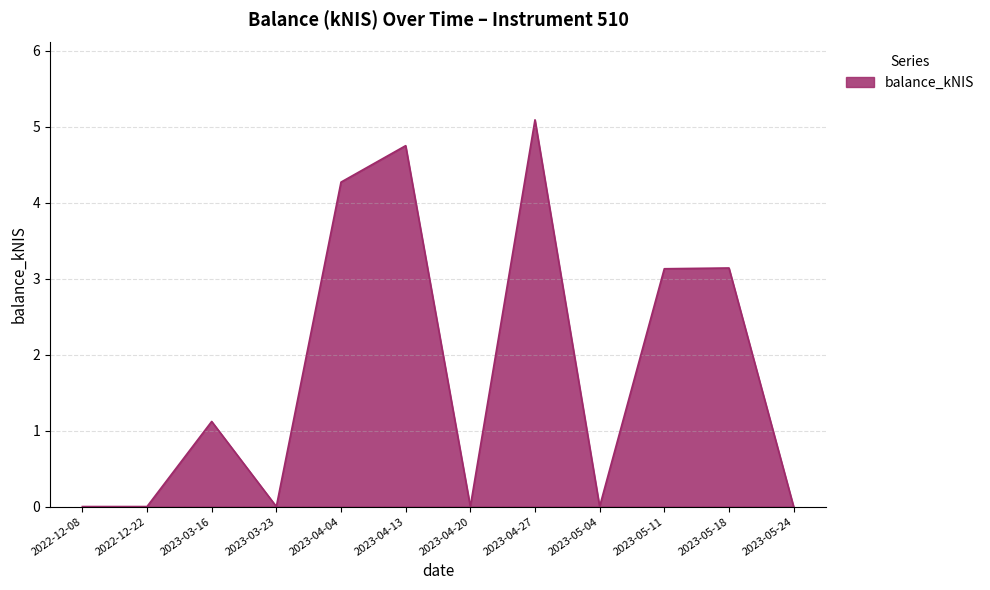

What is the difference between the second highest and minimum values?

4.8